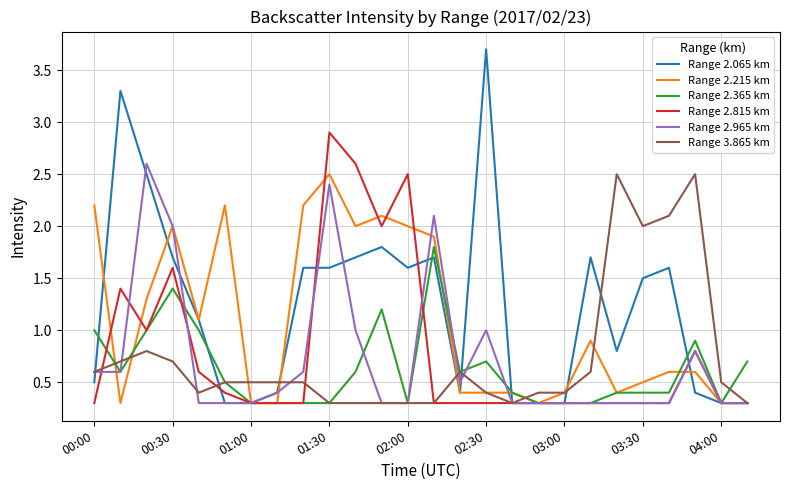

How many lines are shown in the chart?

6